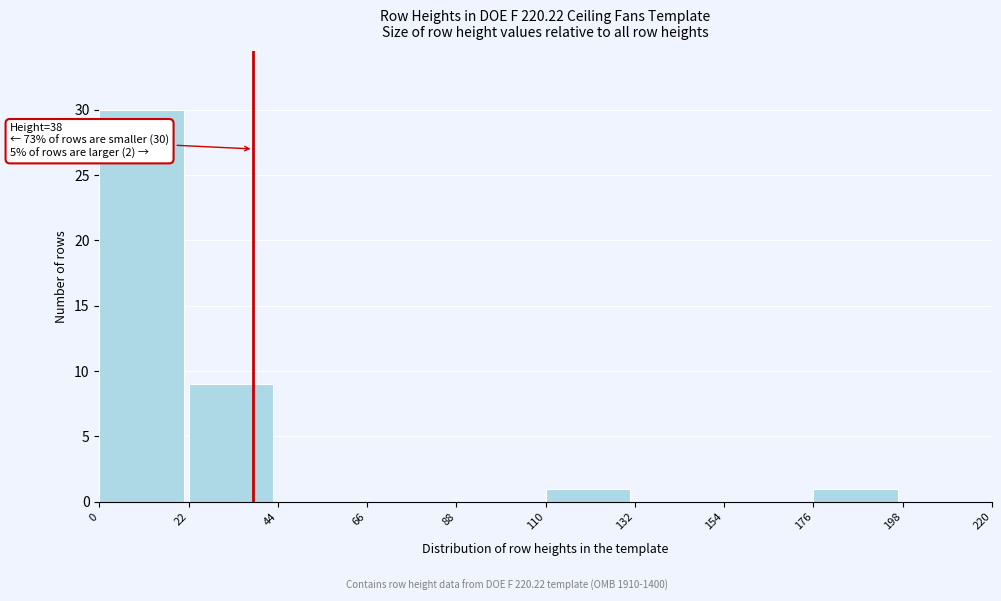

Which range on the x-axis has the tallest bar?

0 to 22